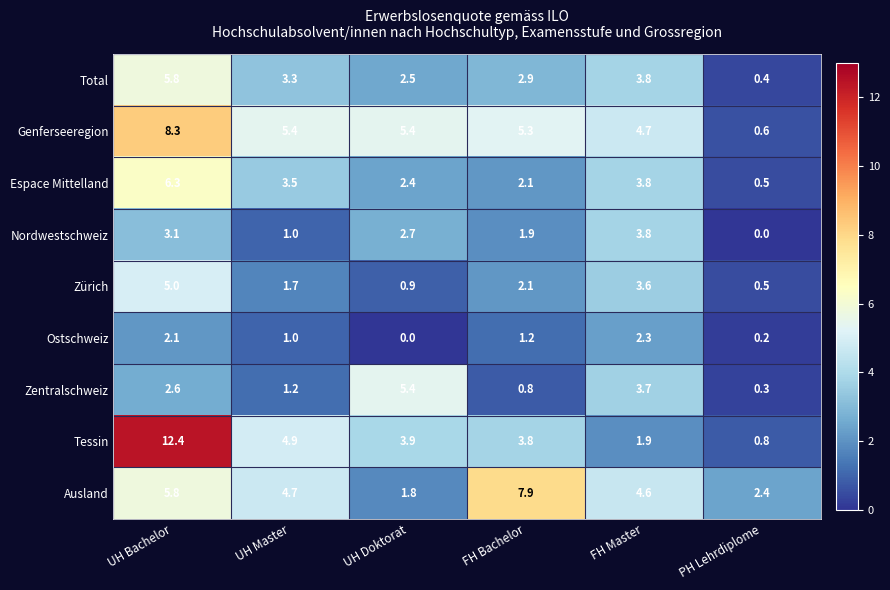

List the labels in order of Total value, largest first.

UH Bachelor, FH Master, UH Master, FH Bachelor, UH Doktorat, PH Lehrdiplome